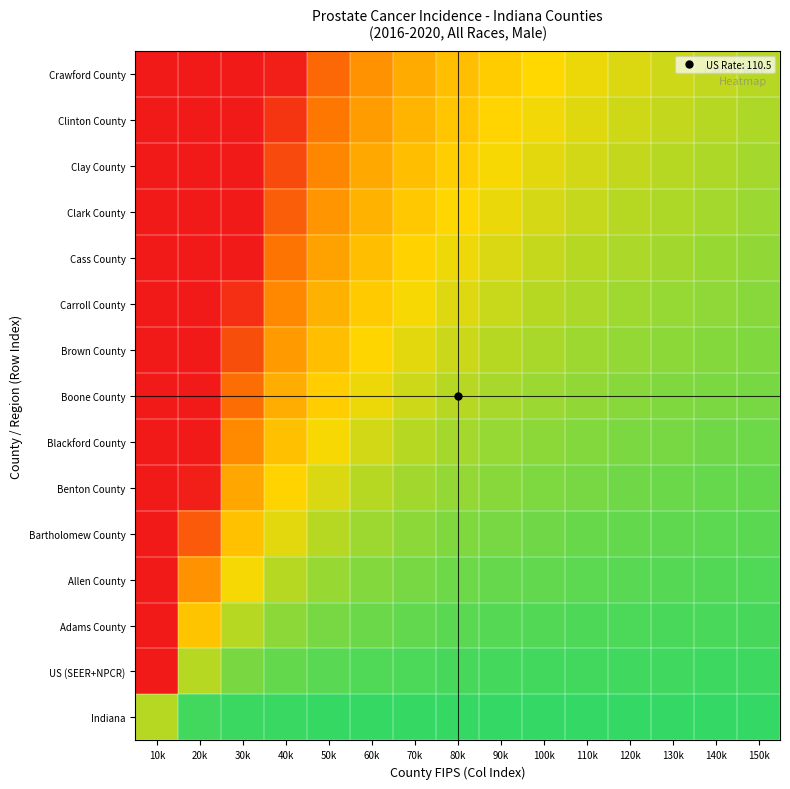

Which label corresponds to the smallest value in the chart?

150k